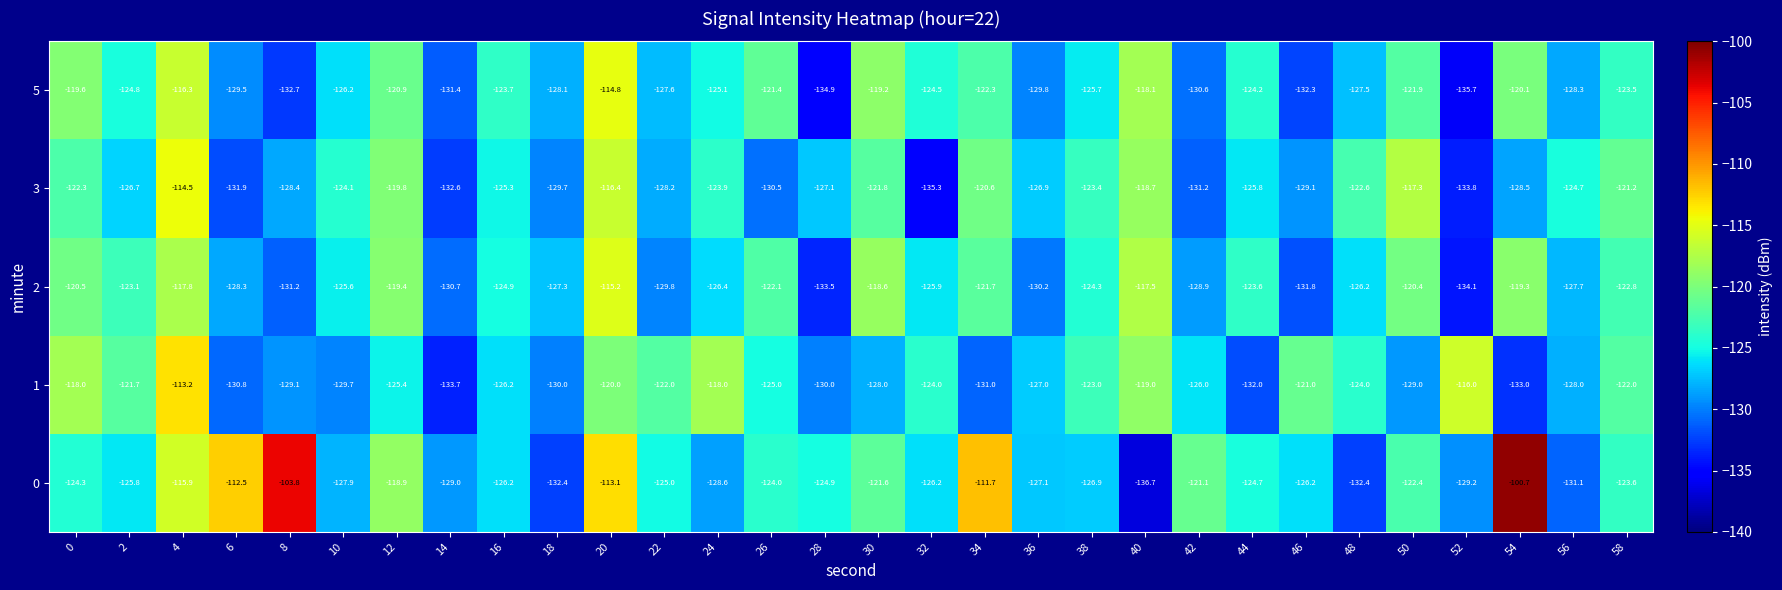

What is the difference between the second highest and second lowest values in the 1 series?

17.0